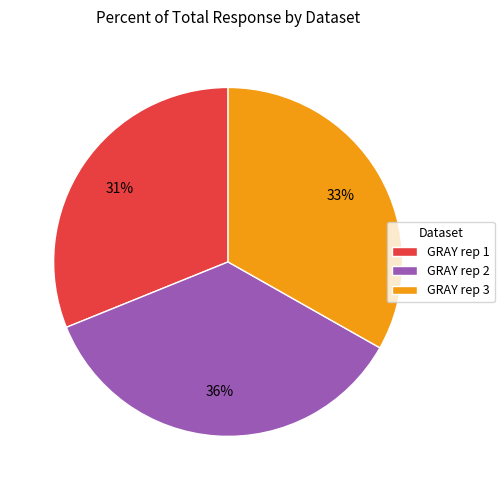

How many slices are in this pie chart?

3